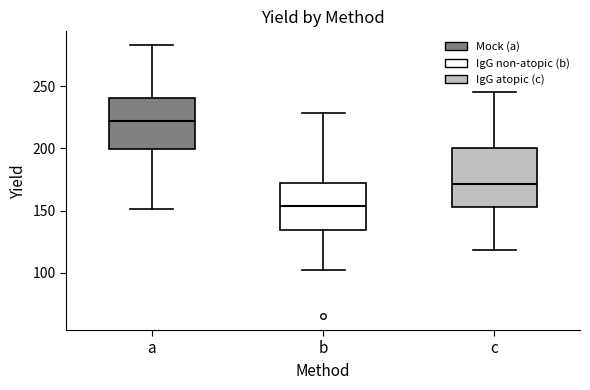

Reading left to right, transcribe this box plot: for each box, give where its median line is, the range the box spans, and where its two whiskers end, as read against the y-axis. The values are not printed on the chart, so give them approximately, as read against the axis.

a: median 220, box 200 to 240, whiskers 150 to 285
b: median 155, box 135 to 170, whiskers 100 to 230
c: median 170, box 155 to 200, whiskers 120 to 245